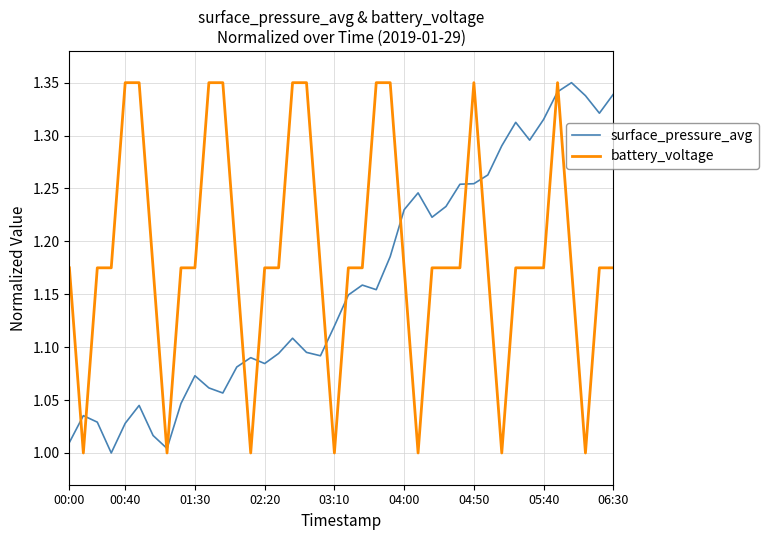

Rank the series by their average value, from lowest to highest.

surface_pressure_avg, battery_voltage